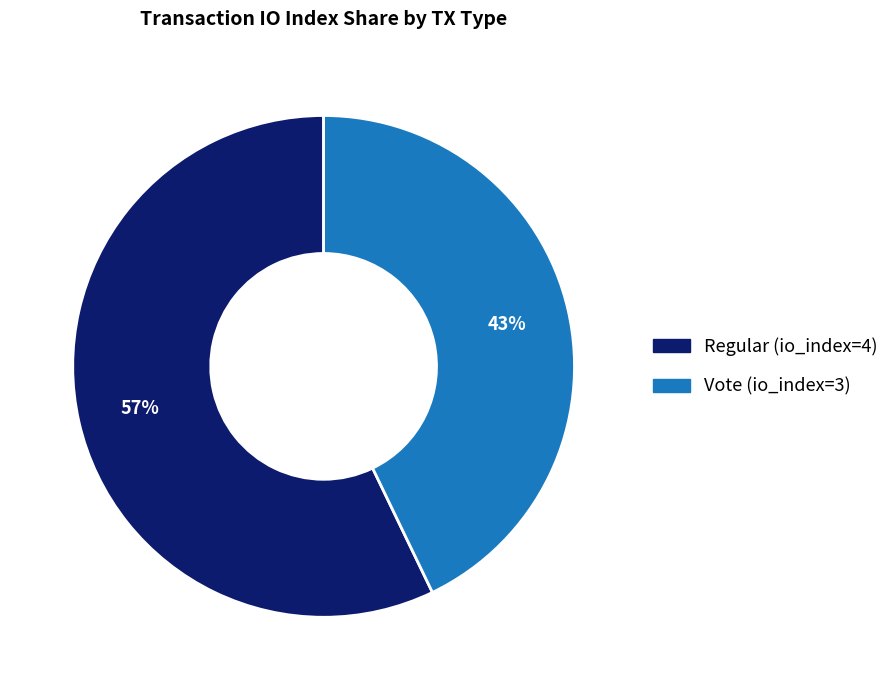

Rank the categories by value from lowest to highest.

Vote (io_index=3), Regular (io_index=4)